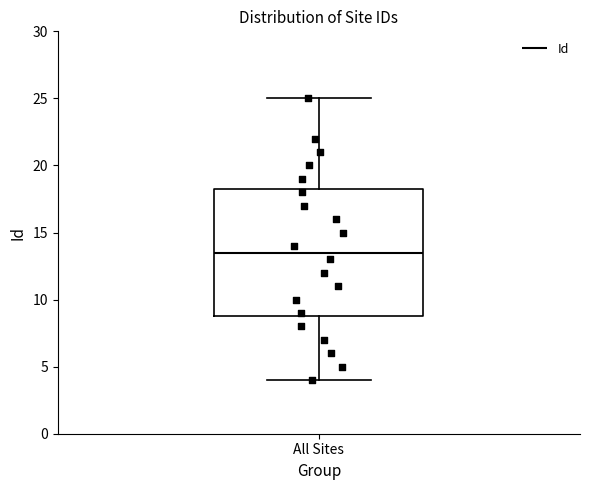

Read this box plot against the y-axis: the position of the median line, the range covered by the box, and the ends of both whiskers. The values are not printed on the chart, so give them approximately, as read against the axis.

median 13.5, box 9.0 to 18.5, whiskers 4.0 to 25.0